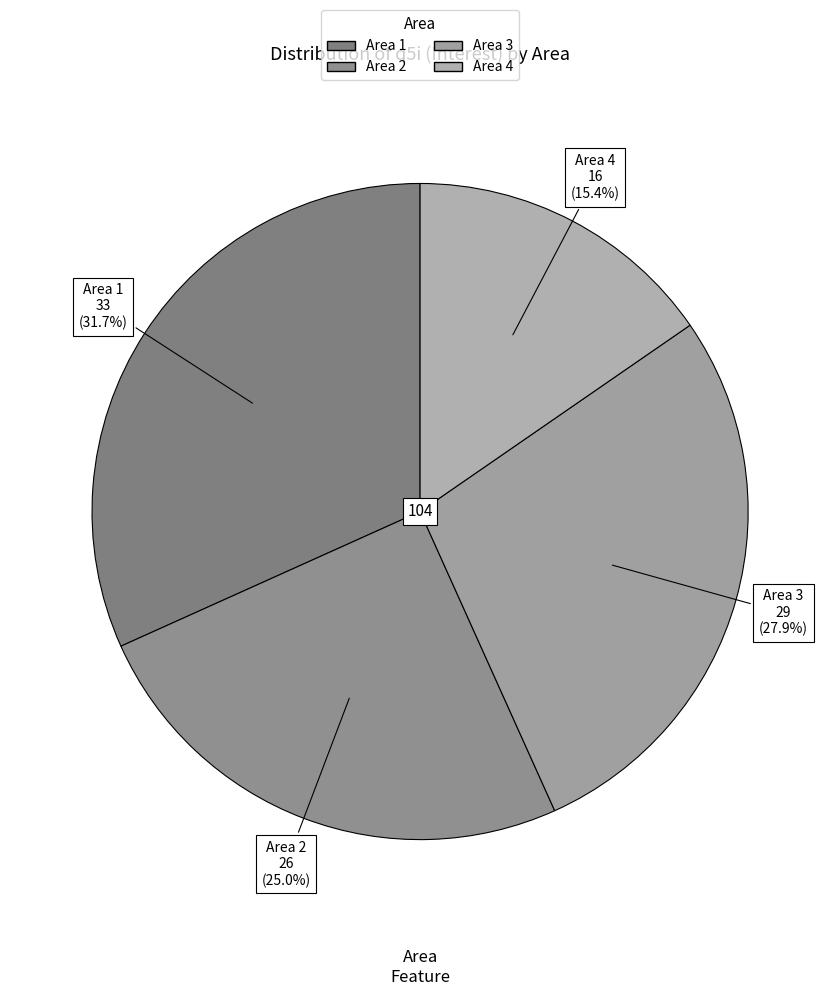

Does Area 2 account for over 50% of the chart?

No